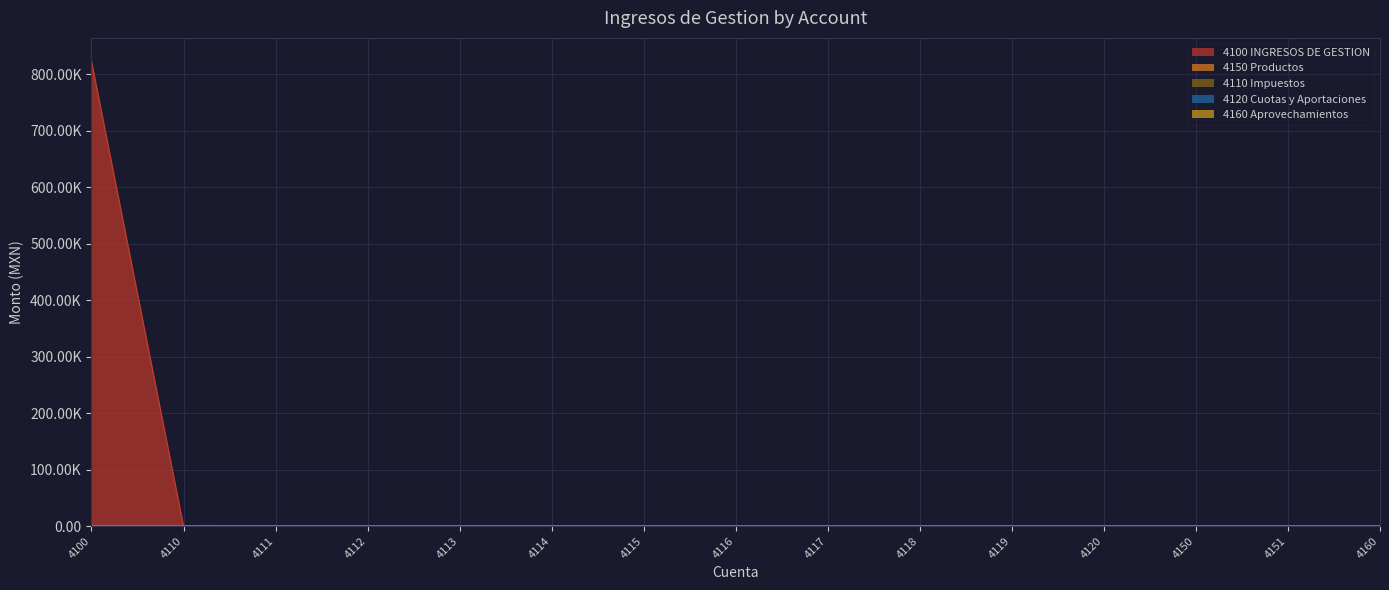

Which series has the largest total across all categories?

4100 INGRESOS DE GESTION